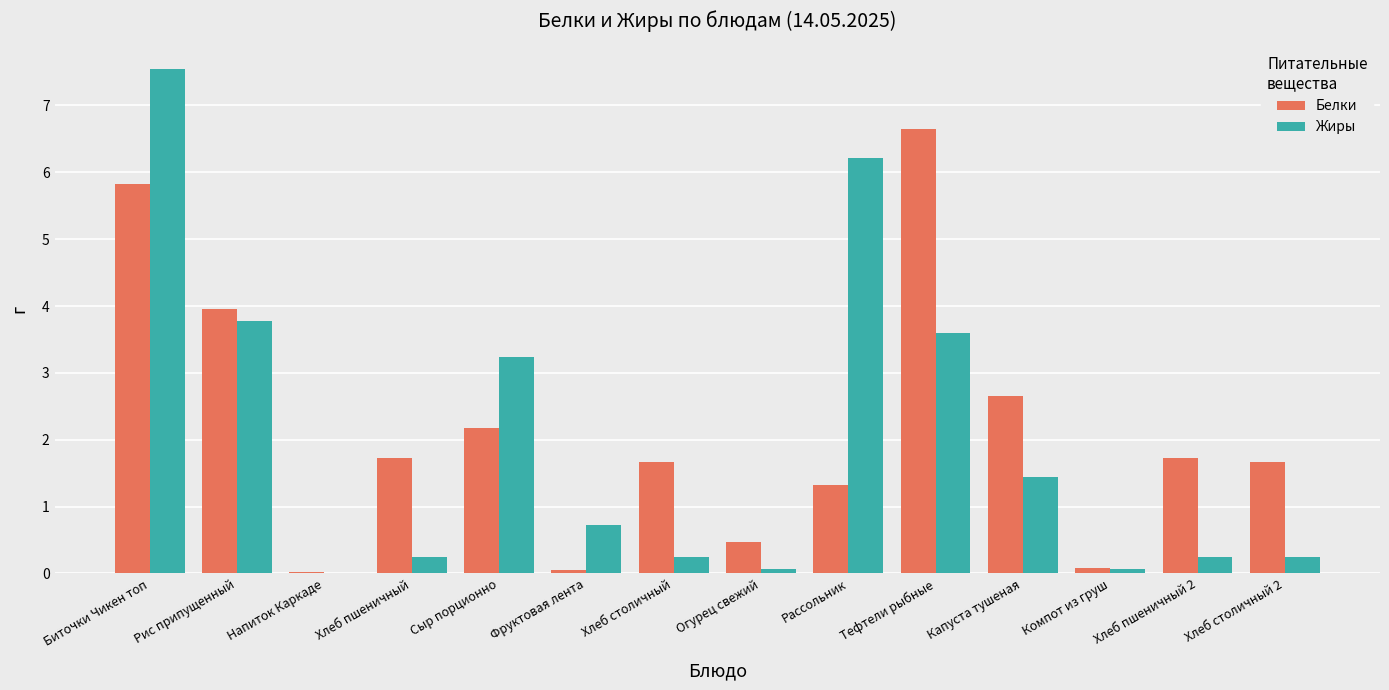

At which label is Жиры closest to 3?

Сыр порционно